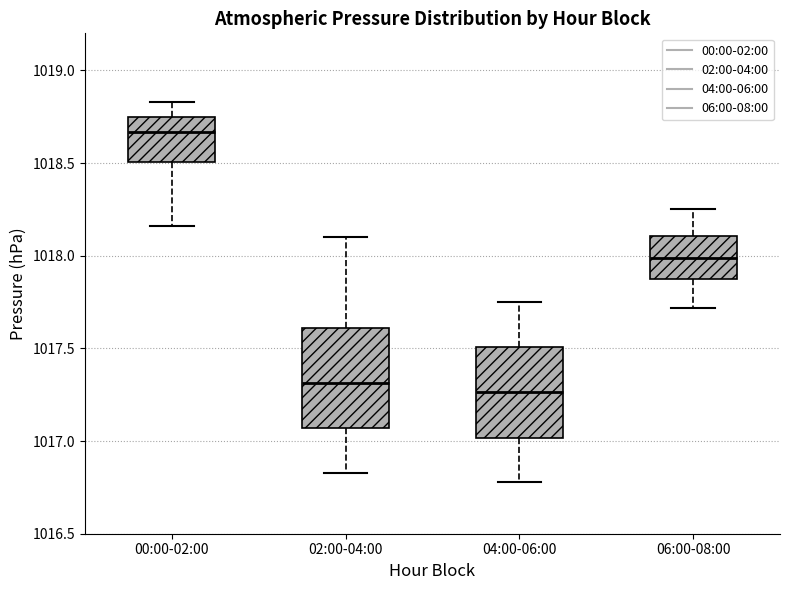

Reading left to right, transcribe this box plot: for each box, give where its median line is, the range the box spans, and where its two whiskers end, as read against the y-axis. The values are not printed on the chart, so give them approximately, as read against the axis.

00:00-02:00: median 1018.65, box 1018.50 to 1018.75, whiskers 1018.15 to 1018.85
02:00-04:00: median 1017.30, box 1017.05 to 1017.60, whiskers 1016.85 to 1018.10
04:00-06:00: median 1017.25, box 1017.00 to 1017.50, whiskers 1016.80 to 1017.75
06:00-08:00: median 1018.00, box 1017.85 to 1018.10, whiskers 1017.70 to 1018.25